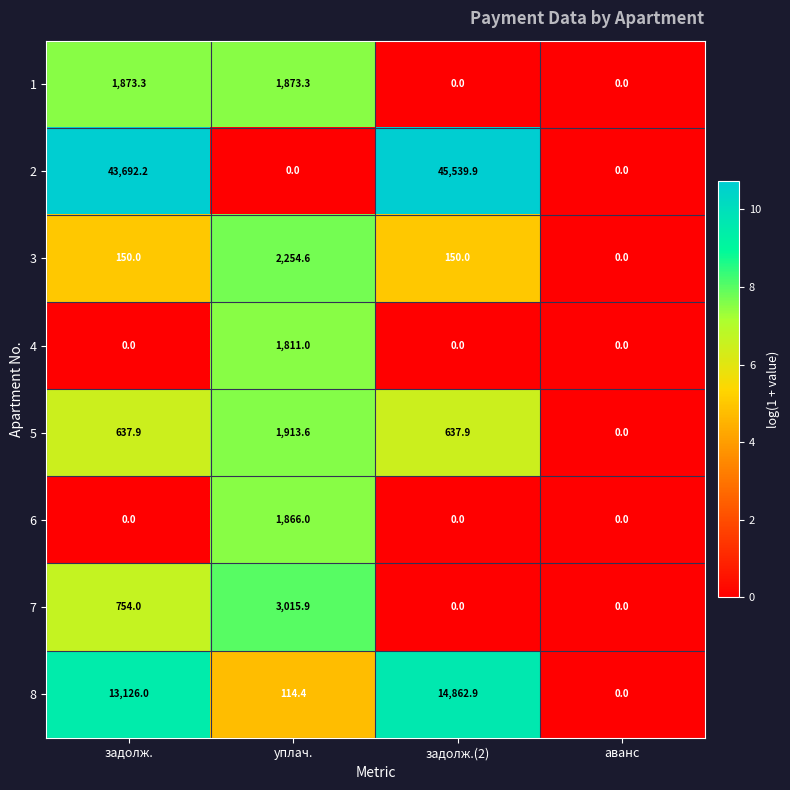

Count the number of data series in this chart.

8